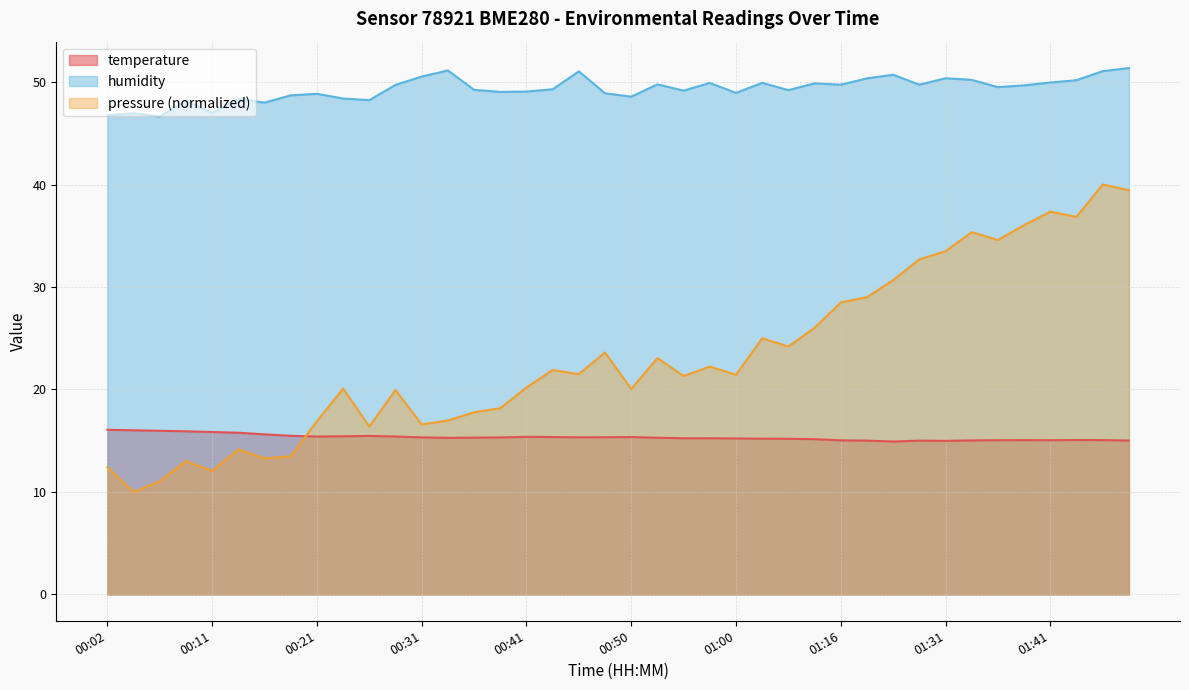

True or false: temperature and humidity cross at least once.

False